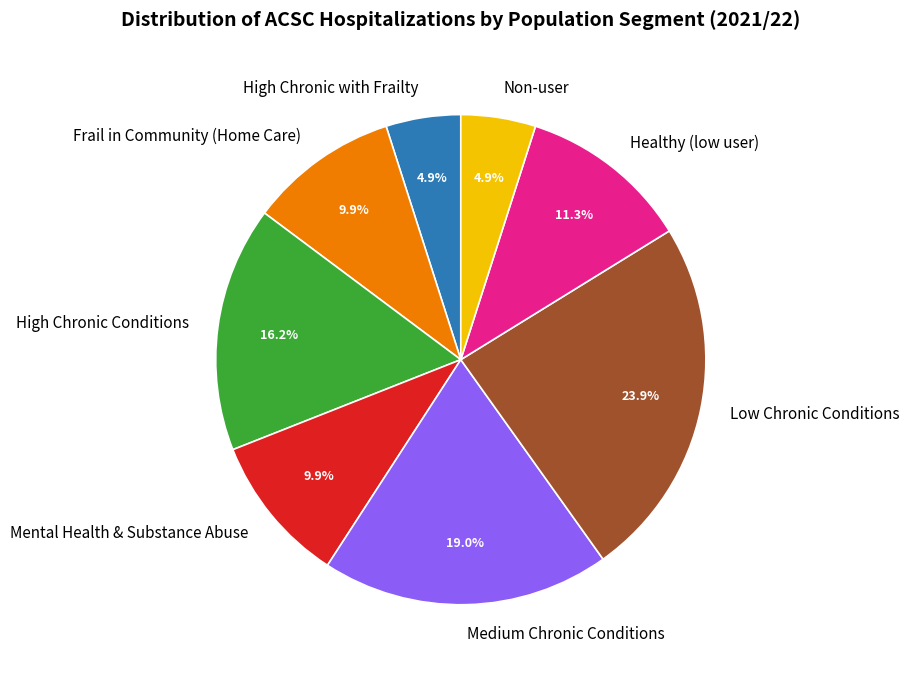

What is the ratio of the value at Medium Chronic Conditions to the value at Frail in Community (Home Care)?

1.9